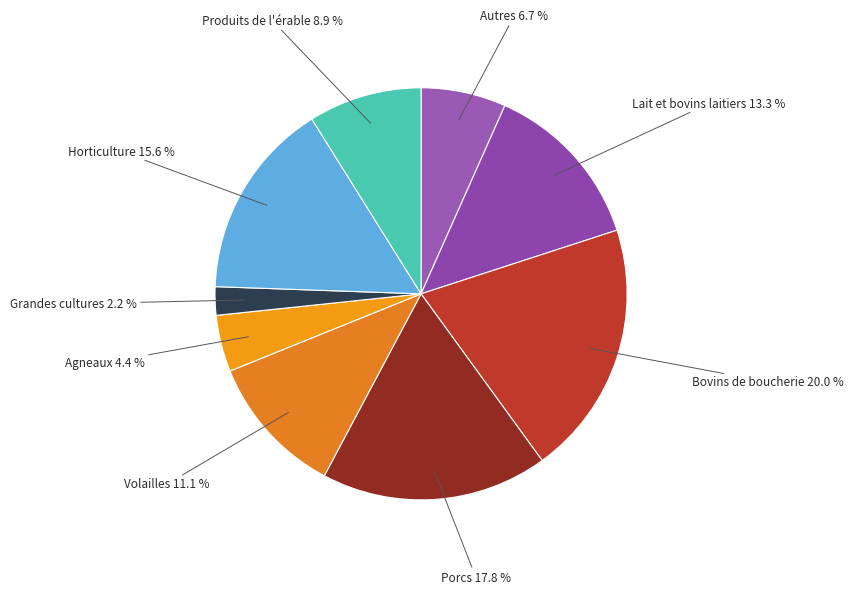

Rank the categories by value from lowest to highest.

Grandes cultures, Agneaux, Autres, Produits de l'érable, Volailles, Lait et bovins laitiers, Horticulture, Porcs, Bovins de boucherie